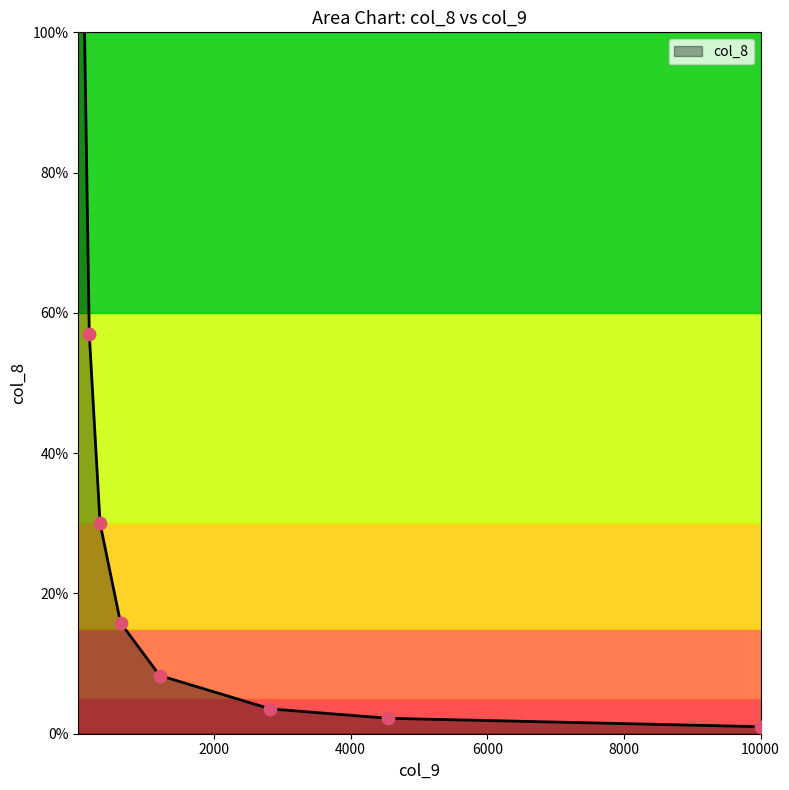

What is the change in value from 1205 to 92?

+100.7